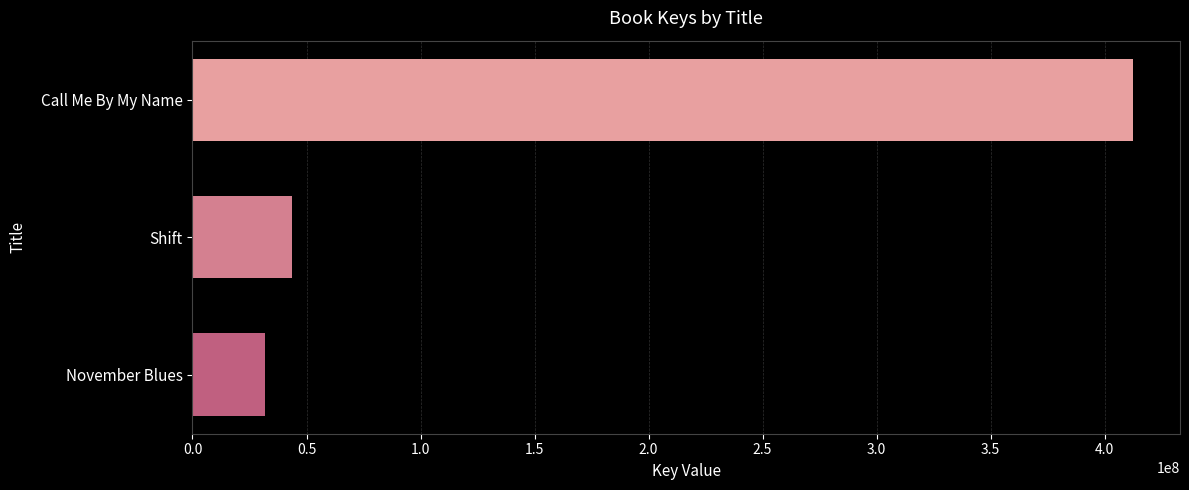

Is it true that the value at Shift is 24373974?

False